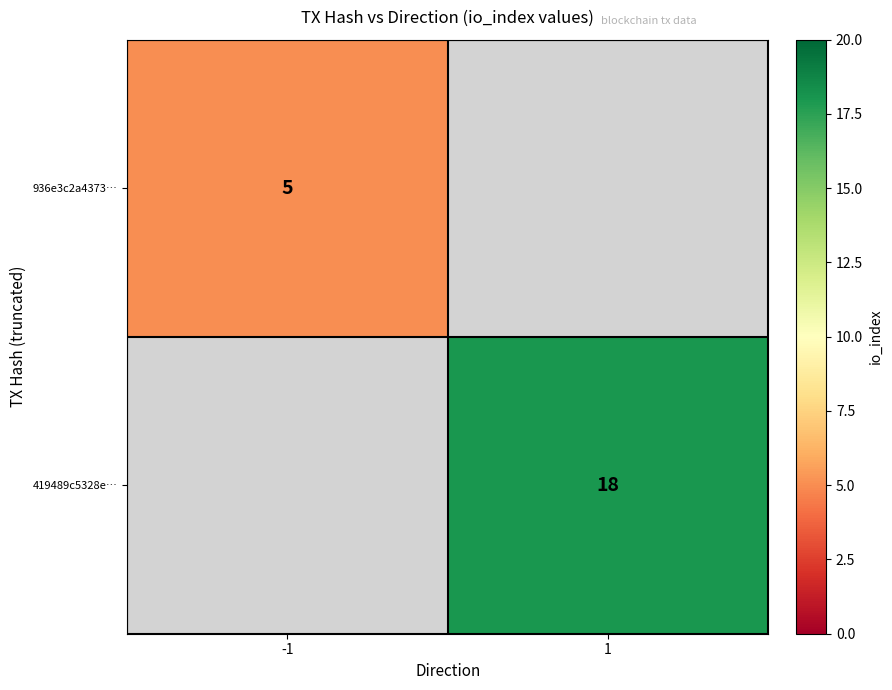

The value of 419489c5328e… at 1 is 18. True or false?

True